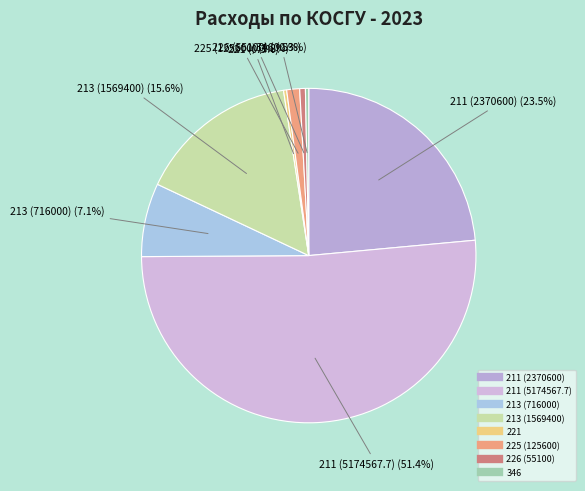

How much of the chart is everything except 225 (125600)?

98.8%